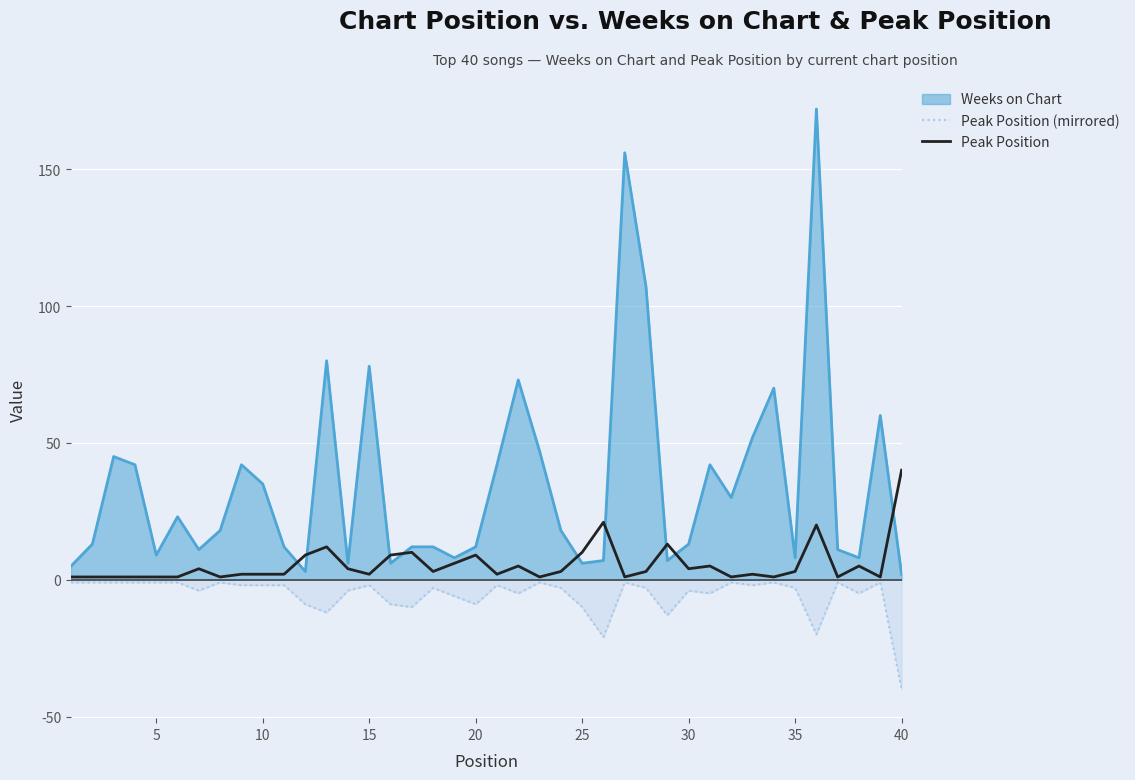

Which series has the largest total across all categories?

Weeks on Chart